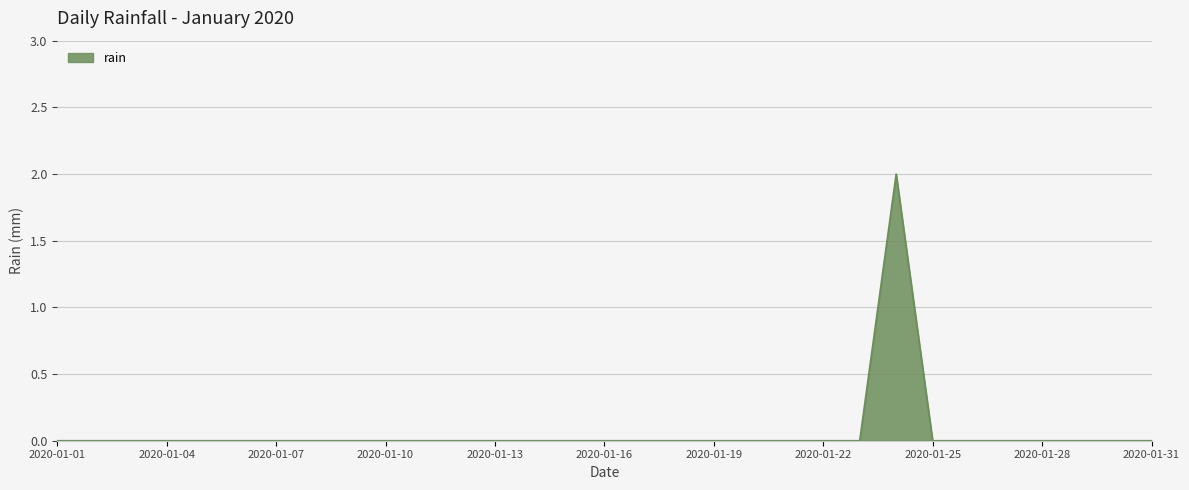

Count the values in the range 0 to 1.

30